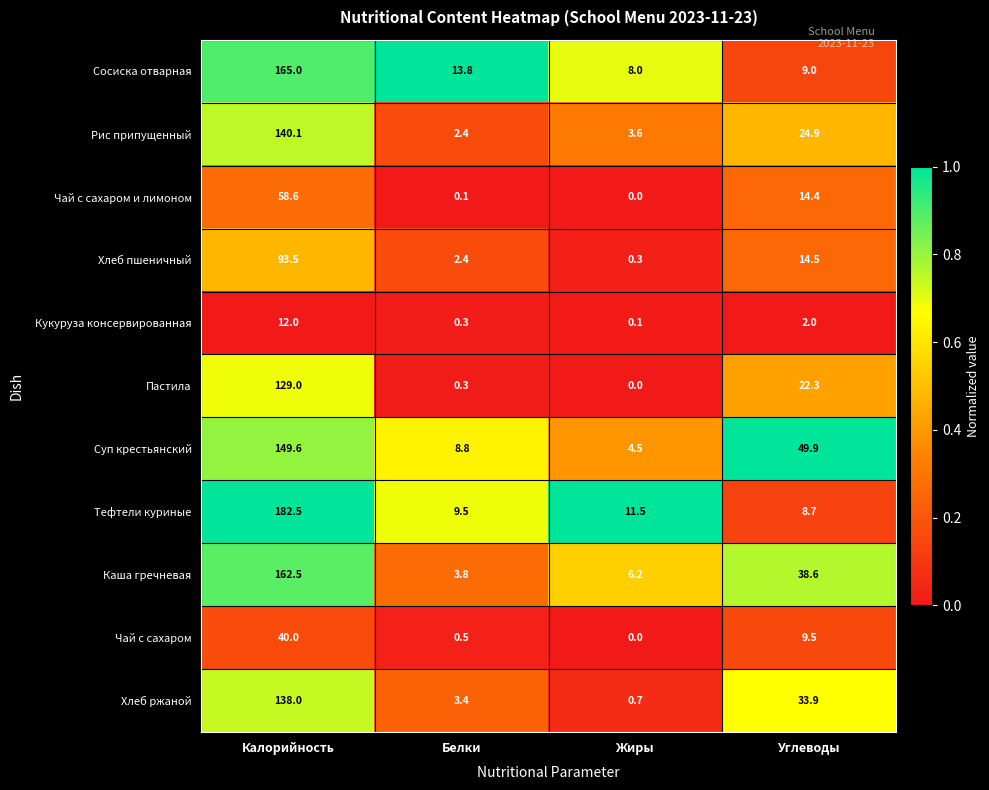

The Хлеб ржаной series shows 12.2 at Углеводы. True or false?

False